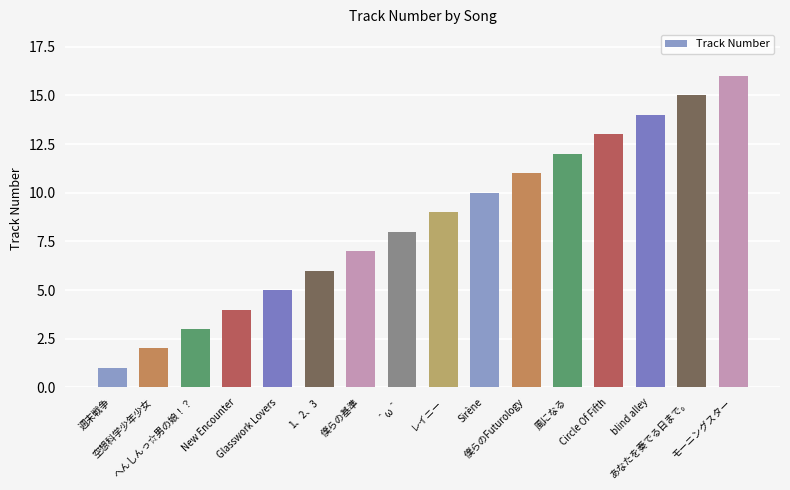

What is the maximum value shown in the chart?

16